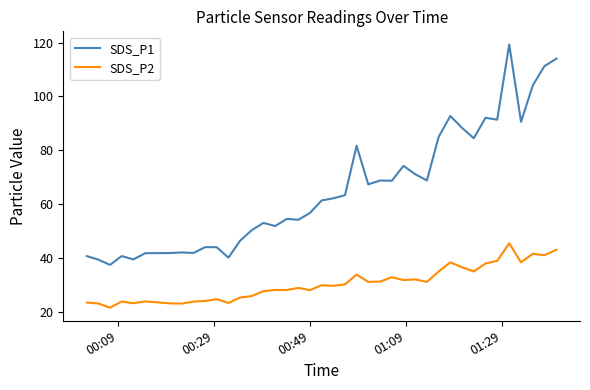

What is the minimum value for SDS_P2?

21.5